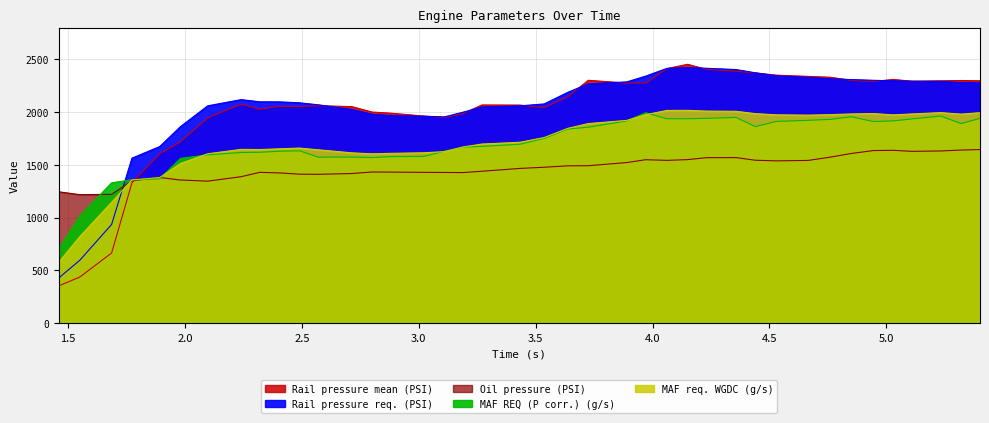

True or false: MAF req. WGDC (g/s) and Rail pressure mean (PSI) cross at least once.

True